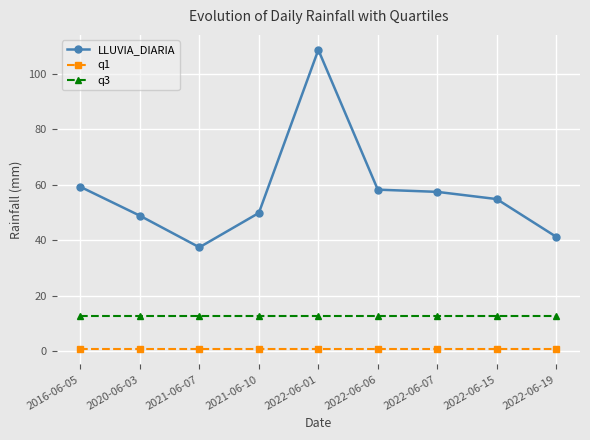

Read the q3 value at 2022-06-19.

12.6